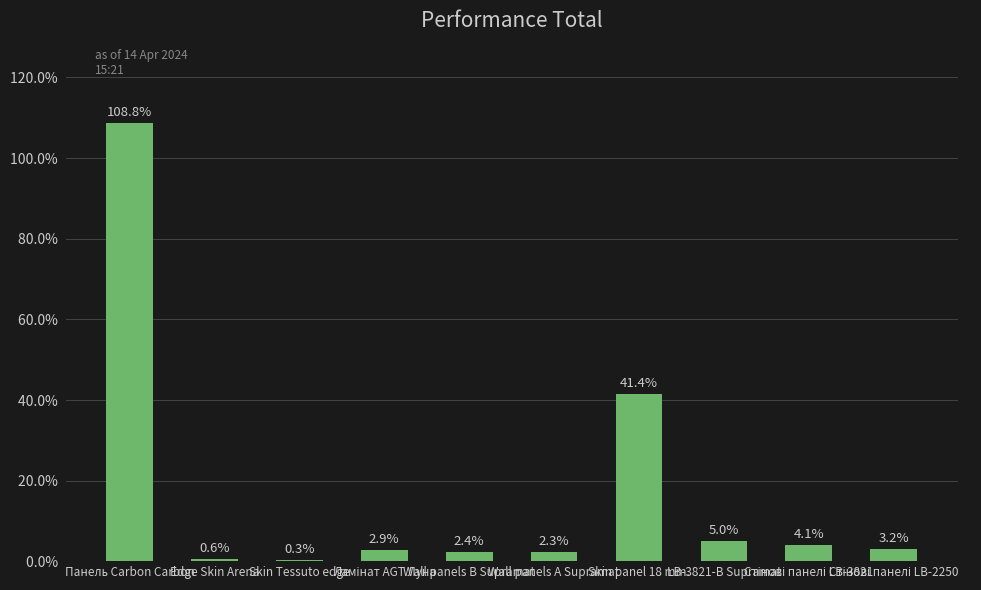

What is the sum of all values?

171.0